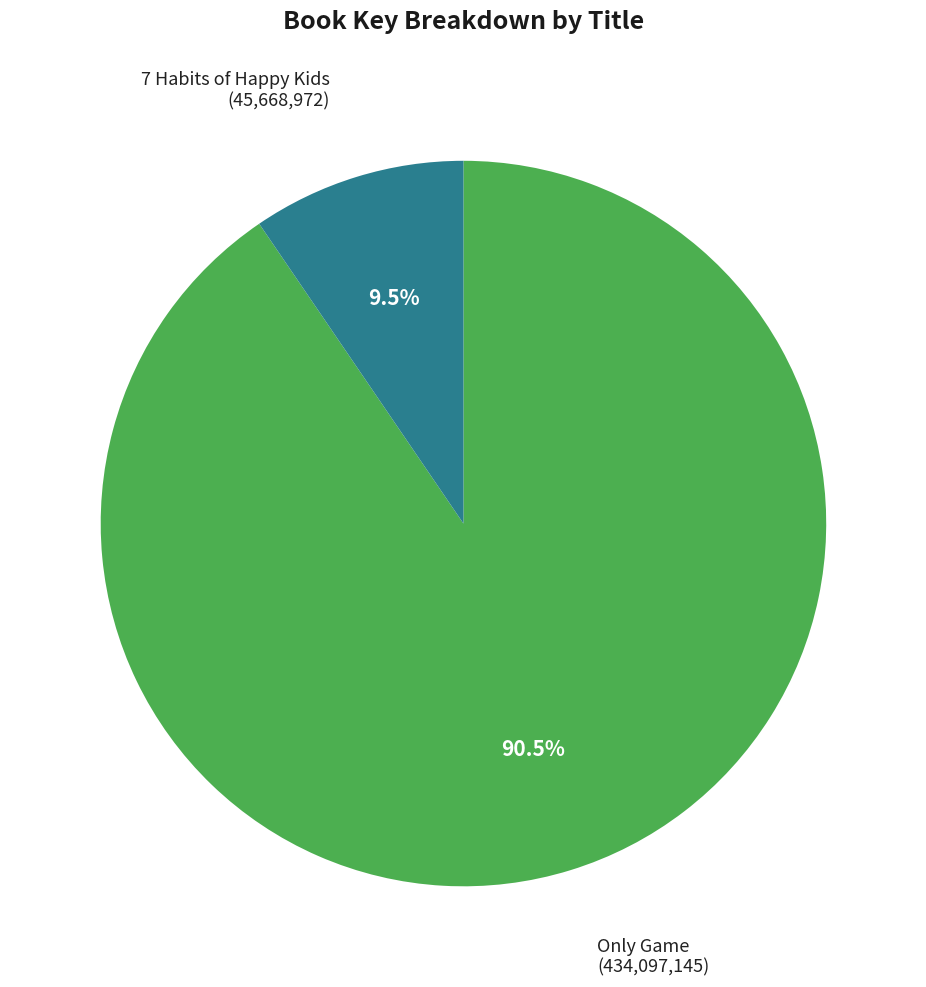

Which category has the biggest portion of the pie?

Only Game